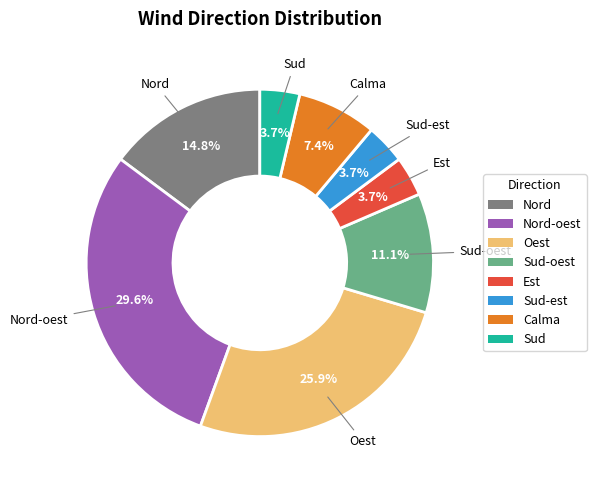

How many segments does this pie chart have?

8